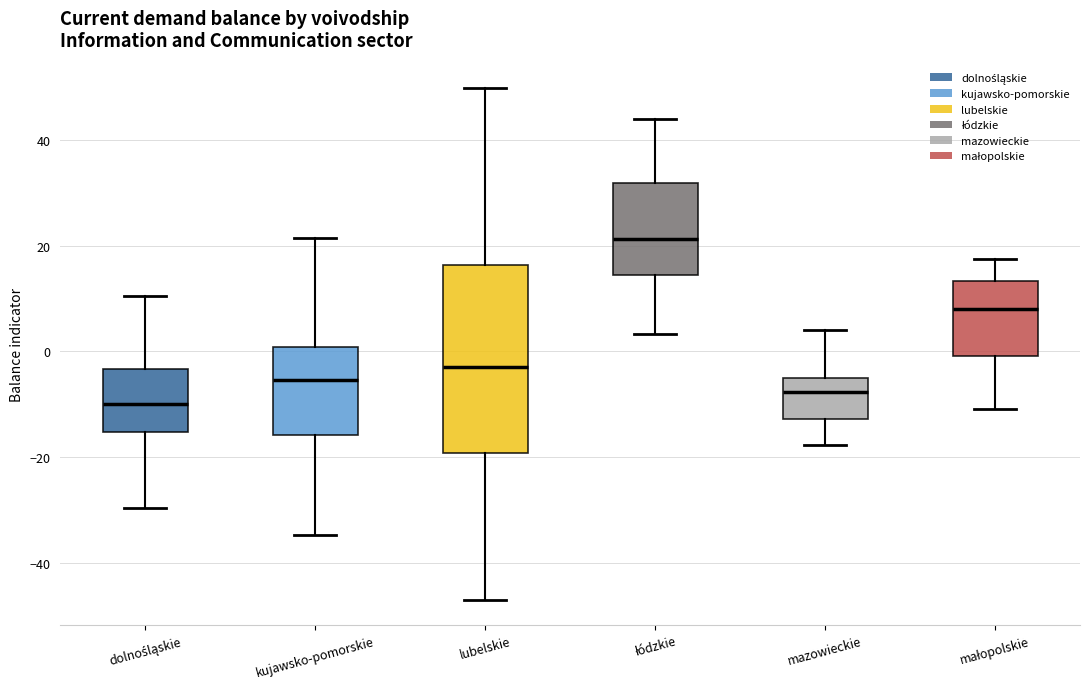

Which box has the highest median line?

łódzkie